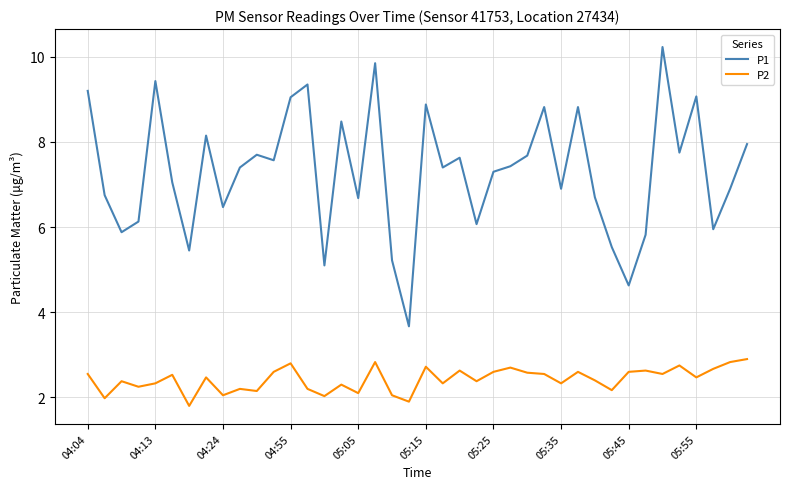

True or false: P1 and P2 intersect in this chart.

False